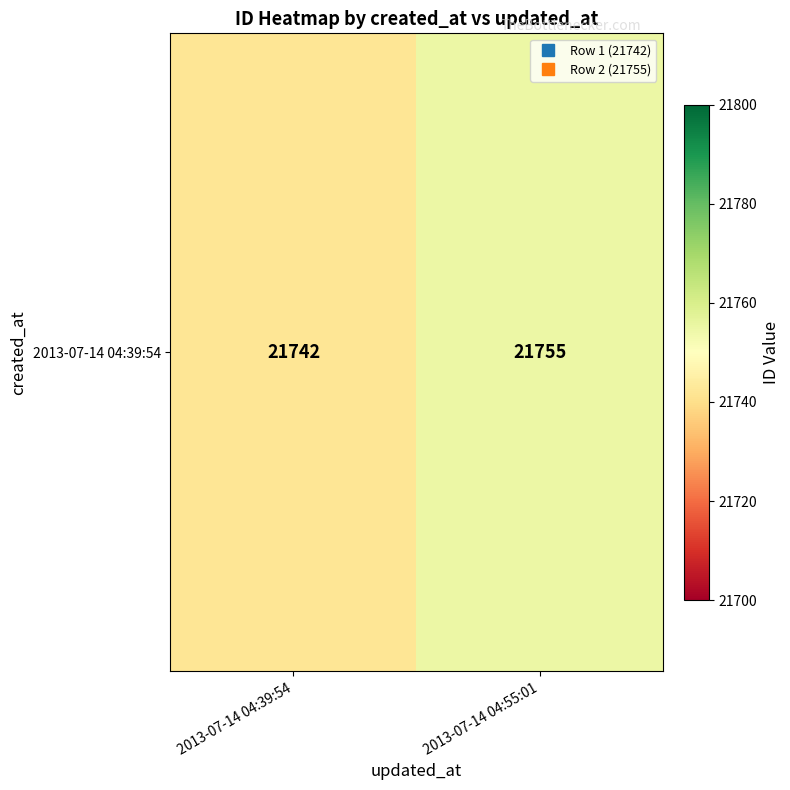

What is the difference between the maximum and minimum values?

13